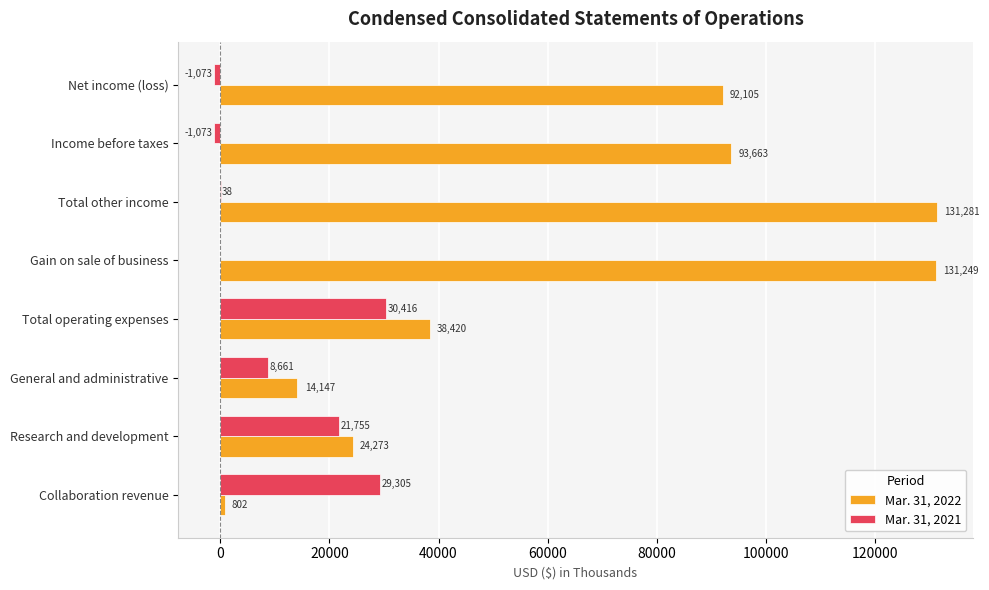

What are all the series names shown in the legend?

Mar. 31, 2022, Mar. 31, 2021